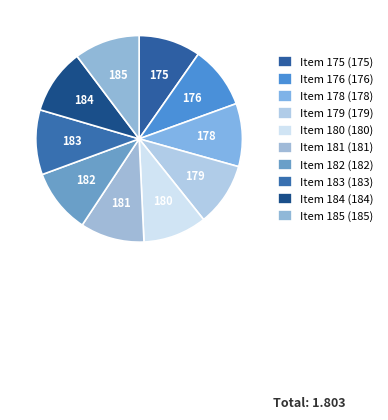

How many slices are in this pie chart?

10